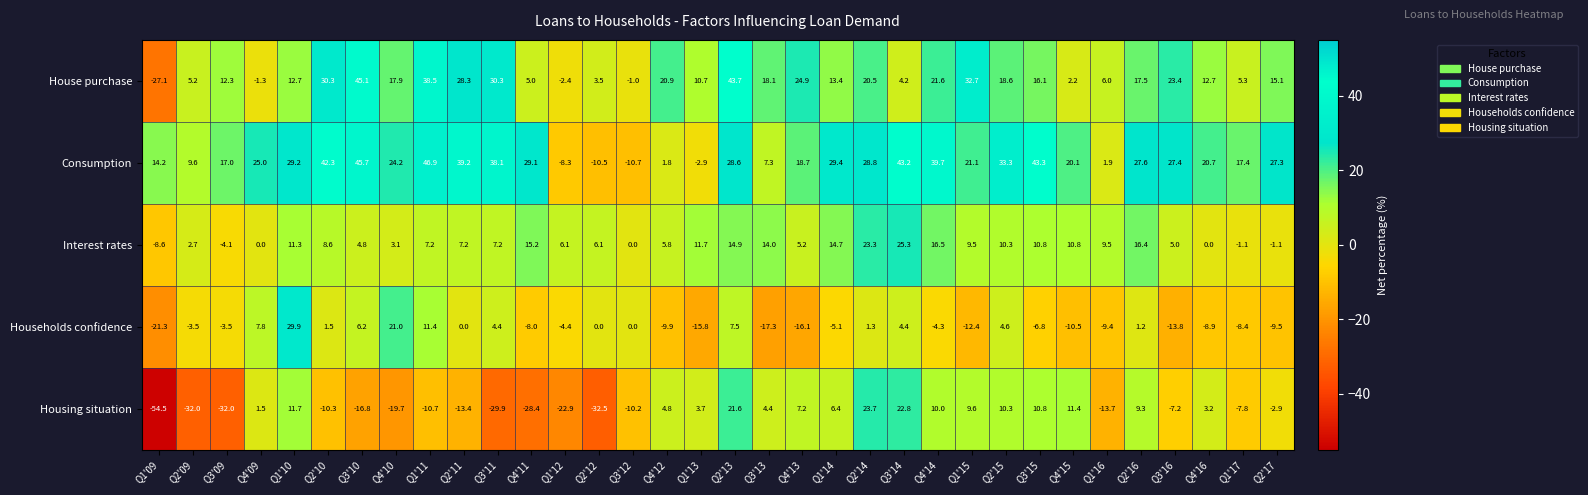

What is the sum of the House purchase values at Q1'12 and Q3'13?

15.7